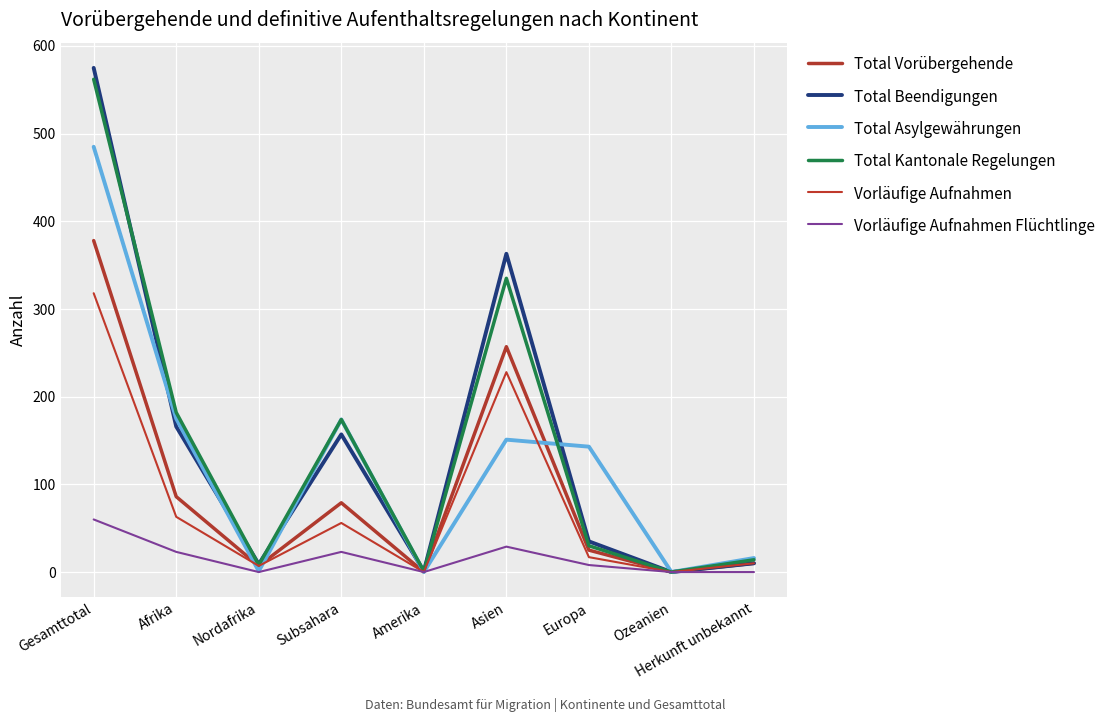

Reading left to right, extract all data points from this chart.

Total Vorübergehende: 378	86	7	79	0	257	25	0	10
Total Beendigungen: 575	166	9	157	1	363	35	0	10
Total Asylgewährungen: 485	175	1	174	0	151	143	0	16
Total Kantonale Regelungen: 562	182	8	174	1	335	30	0	14
Vorläufige Aufnahmen: 318	63	7	56	0	228	17	0	10
Vorläufige Aufnahmen Flüchtlinge: 60	23	0	23	0	29	8	0	0